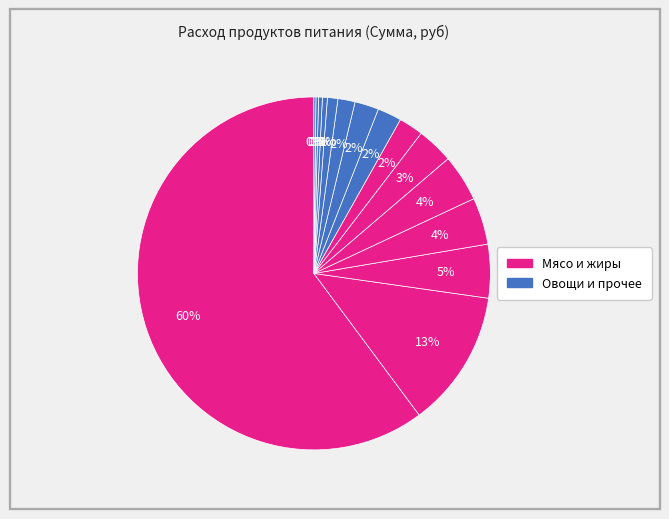

How many slices are in this pie chart?

15